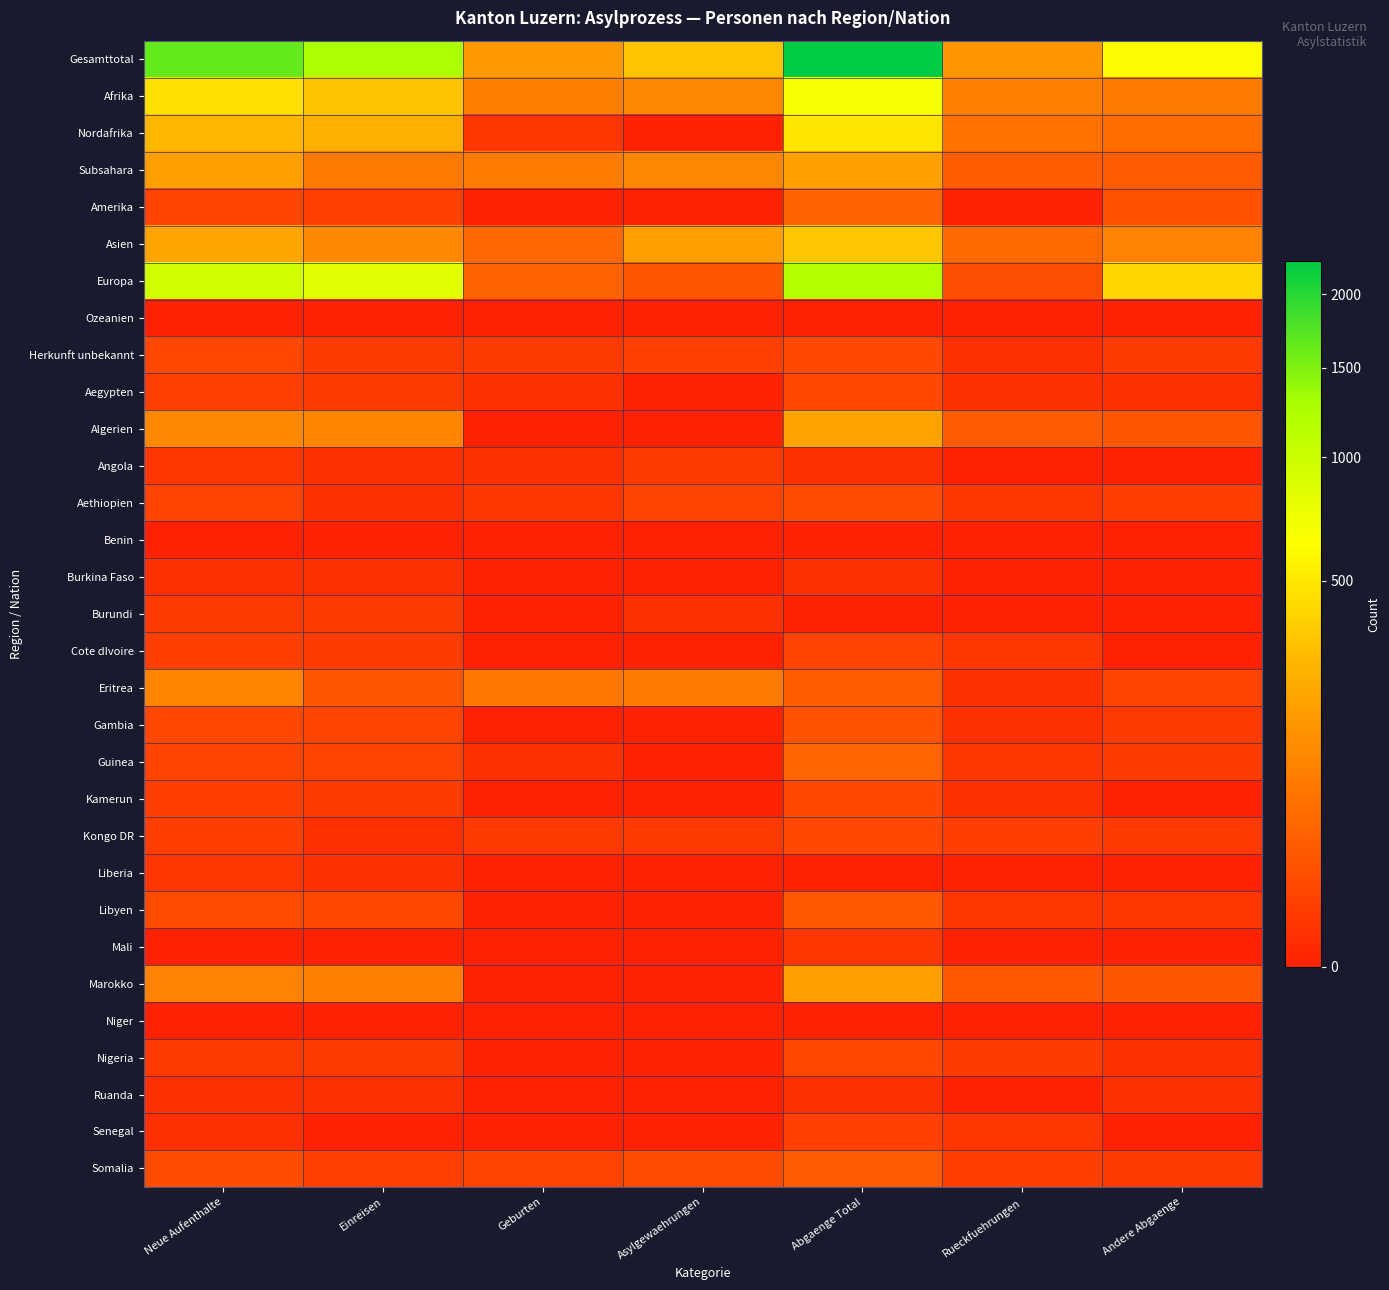

Reading right to left, transcribe all the data shown in this chart.

Gesamttotal: Andere Abgaenge=608	Rueckfuehrungen=154	Abgaenge Total=2261	Asylgewaehrungen=330	Geburten=170	Einreisen=1269	Neue Aufenthalte=1645
Afrika: Andere Abgaenge=80	Rueckfuehrungen=91	Abgaenge Total=681	Asylgewaehrungen=112	Geburten=87	Einreisen=324	Neue Aufenthalte=461
Nordafrika: Andere Abgaenge=52	Rueckfuehrungen=62	Abgaenge Total=488	Asylgewaehrungen=0	Geburten=2	Einreisen=249	Neue Aufenthalte=278
Subsahara: Andere Abgaenge=27	Rueckfuehrungen=29	Abgaenge Total=191	Asylgewaehrungen=112	Geburten=85	Einreisen=75	Neue Aufenthalte=182
Amerika: Andere Abgaenge=17	Rueckfuehrungen=0	Abgaenge Total=37	Asylgewaehrungen=0	Geburten=0	Einreisen=6	Neue Aufenthalte=8
Asien: Andere Abgaenge=98	Rueckfuehrungen=47	Abgaenge Total=347	Asylgewaehrungen=189	Geburten=43	Einreisen=115	Neue Aufenthalte=208
Europa: Andere Abgaenge=410	Rueckfuehrungen=15	Abgaenge Total=1186	Asylgewaehrungen=23	Geburten=37	Einreisen=820	Neue Aufenthalte=959
Ozeanien: Andere Abgaenge=0	Rueckfuehrungen=0	Abgaenge Total=0	Asylgewaehrungen=0	Geburten=0	Einreisen=0	Neue Aufenthalte=0
Herkunft unbekannt: Andere Abgaenge=3	Rueckfuehrungen=1	Abgaenge Total=10	Asylgewaehrungen=6	Geburten=3	Einreisen=4	Neue Aufenthalte=9
Aegypten: Andere Abgaenge=1	Rueckfuehrungen=1	Abgaenge Total=10	Asylgewaehrungen=0	Geburten=1	Einreisen=4	Neue Aufenthalte=6
Algerien: Andere Abgaenge=21	Rueckfuehrungen=27	Abgaenge Total=201	Asylgewaehrungen=0	Geburten=0	Einreisen=104	Neue Aufenthalte=115
Angola: Andere Abgaenge=0	Rueckfuehrungen=0	Abgaenge Total=1	Asylgewaehrungen=4	Geburten=1	Einreisen=1	Neue Aufenthalte=2
Aethiopien: Andere Abgaenge=5	Rueckfuehrungen=2	Abgaenge Total=13	Asylgewaehrungen=7	Geburten=2	Einreisen=1	Neue Aufenthalte=7
Benin: Andere Abgaenge=0	Rueckfuehrungen=0	Abgaenge Total=0	Asylgewaehrungen=0	Geburten=0	Einreisen=0	Neue Aufenthalte=0
Burkina Faso: Andere Abgaenge=0	Rueckfuehrungen=0	Abgaenge Total=1	Asylgewaehrungen=0	Geburten=0	Einreisen=1	Neue Aufenthalte=1
Burundi: Andere Abgaenge=0	Rueckfuehrungen=0	Abgaenge Total=0	Asylgewaehrungen=1	Geburten=0	Einreisen=3	Neue Aufenthalte=3
Cote dIvoire: Andere Abgaenge=0	Rueckfuehrungen=2	Abgaenge Total=7	Asylgewaehrungen=0	Geburten=0	Einreisen=4	Neue Aufenthalte=5
Eritrea: Andere Abgaenge=7	Rueckfuehrungen=1	Abgaenge Total=28	Asylgewaehrungen=82	Geburten=70	Einreisen=22	Neue Aufenthalte=103
Gambia: Andere Abgaenge=3	Rueckfuehrungen=1	Abgaenge Total=19	Asylgewaehrungen=0	Geburten=0	Einreisen=8	Neue Aufenthalte=9
Guinea: Andere Abgaenge=4	Rueckfuehrungen=2	Abgaenge Total=39	Asylgewaehrungen=0	Geburten=1	Einreisen=7	Neue Aufenthalte=8
Kamerun: Andere Abgaenge=0	Rueckfuehrungen=1	Abgaenge Total=10	Asylgewaehrungen=0	Geburten=0	Einreisen=4	Neue Aufenthalte=5
Kongo DR: Andere Abgaenge=3	Rueckfuehrungen=5	Abgaenge Total=10	Asylgewaehrungen=3	Geburten=3	Einreisen=1	Neue Aufenthalte=5
Liberia: Andere Abgaenge=0	Rueckfuehrungen=0	Abgaenge Total=0	Asylgewaehrungen=0	Geburten=0	Einreisen=1	Neue Aufenthalte=2
Libyen: Andere Abgaenge=2	Rueckfuehrungen=2	Abgaenge Total=24	Asylgewaehrungen=0	Geburten=0	Einreisen=9	Neue Aufenthalte=12
Mali: Andere Abgaenge=0	Rueckfuehrungen=0	Abgaenge Total=2	Asylgewaehrungen=0	Geburten=0	Einreisen=0	Neue Aufenthalte=0
Marokko: Andere Abgaenge=21	Rueckfuehrungen=24	Abgaenge Total=180	Asylgewaehrungen=0	Geburten=0	Einreisen=91	Neue Aufenthalte=101
Niger: Andere Abgaenge=0	Rueckfuehrungen=0	Abgaenge Total=0	Asylgewaehrungen=0	Geburten=0	Einreisen=0	Neue Aufenthalte=0
Nigeria: Andere Abgaenge=1	Rueckfuehrungen=4	Abgaenge Total=9	Asylgewaehrungen=0	Geburten=0	Einreisen=3	Neue Aufenthalte=3
Ruanda: Andere Abgaenge=1	Rueckfuehrungen=0	Abgaenge Total=1	Asylgewaehrungen=0	Geburten=0	Einreisen=1	Neue Aufenthalte=1
Senegal: Andere Abgaenge=0	Rueckfuehrungen=2	Abgaenge Total=6	Asylgewaehrungen=0	Geburten=0	Einreisen=0	Neue Aufenthalte=1
Somalia: Andere Abgaenge=3	Rueckfuehrungen=5	Abgaenge Total=25	Asylgewaehrungen=12	Geburten=8	Einreisen=6	Neue Aufenthalte=14